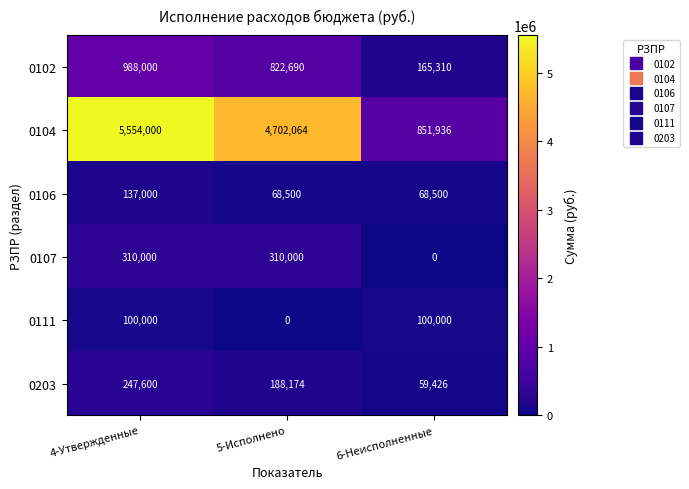

What is the average value of the 0111 series?

66667